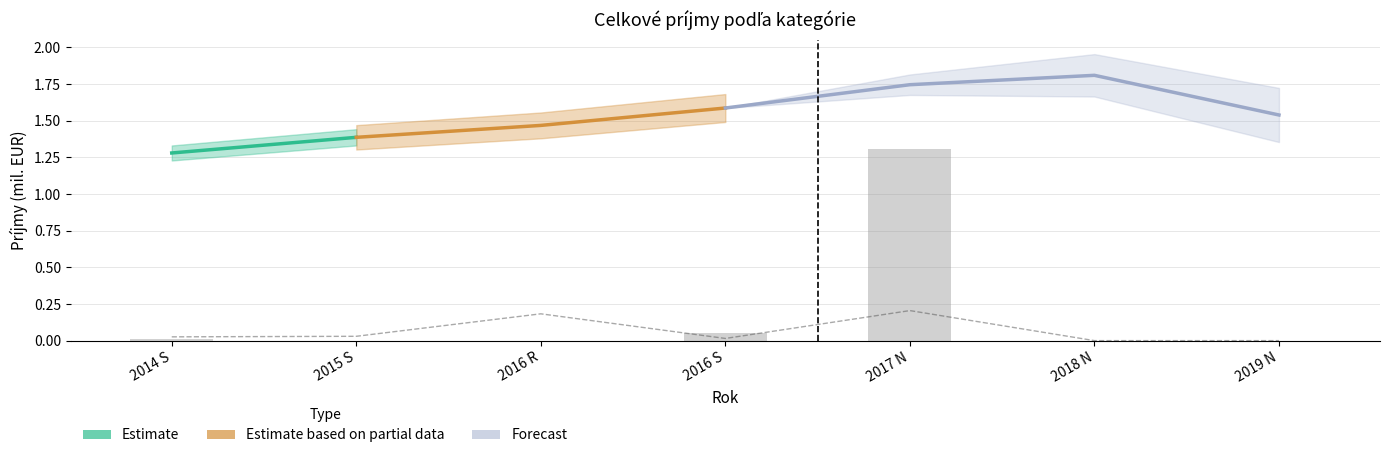

Where is Kapitálové príjmy nearest to the value 0?

2016 R